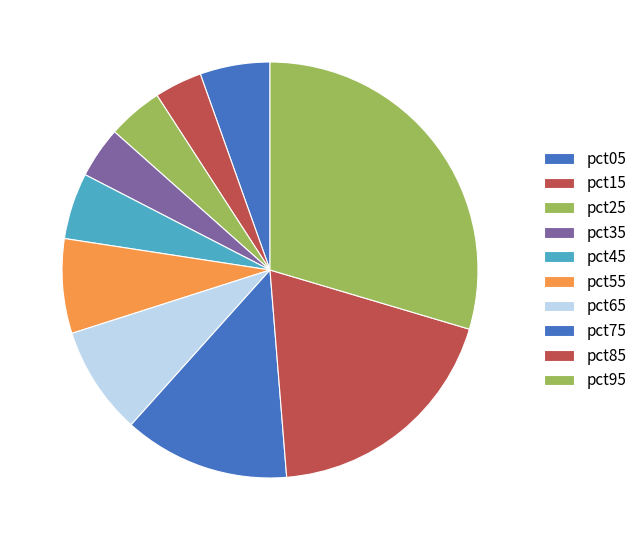

How many slices are in this pie chart?

10